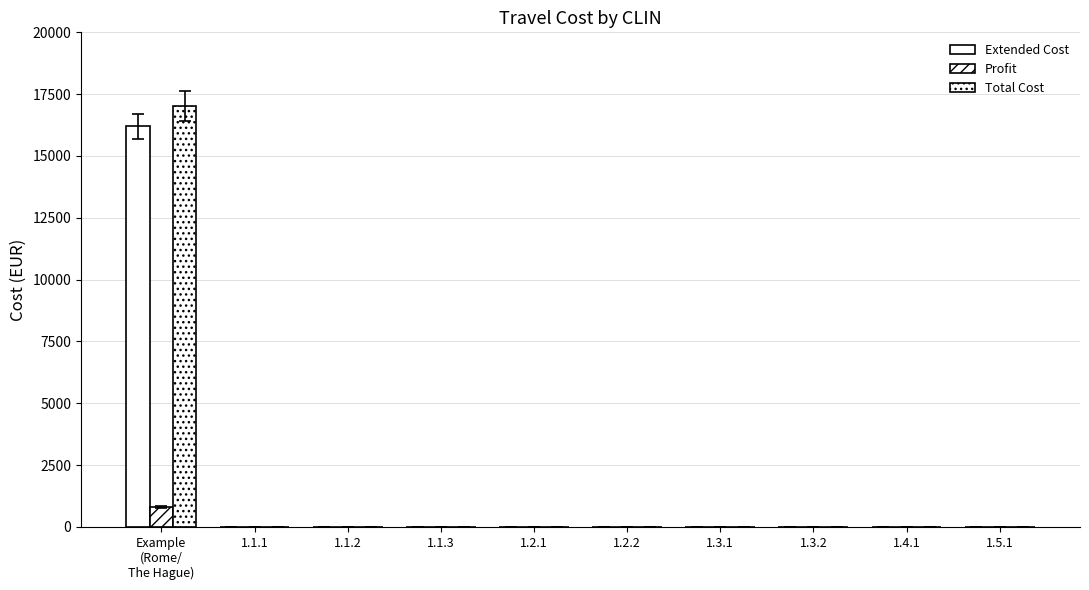

What is the difference between the maximum and minimum values in the Extended Cost series?

16200